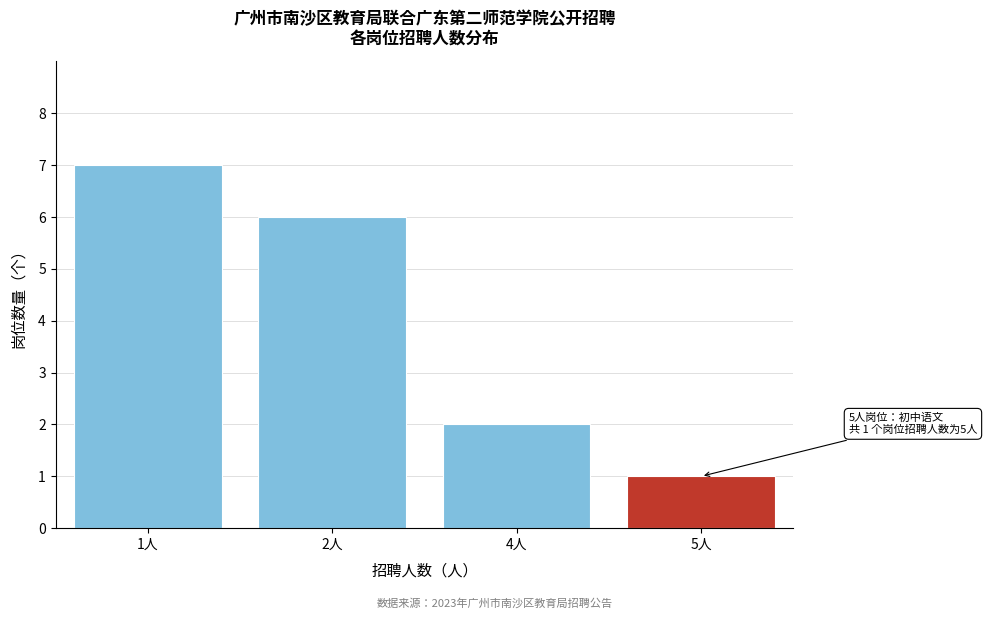

Reading left to right, transcribe all the data shown in this chart.

1人=7	2人=6	4人=2	5人=1